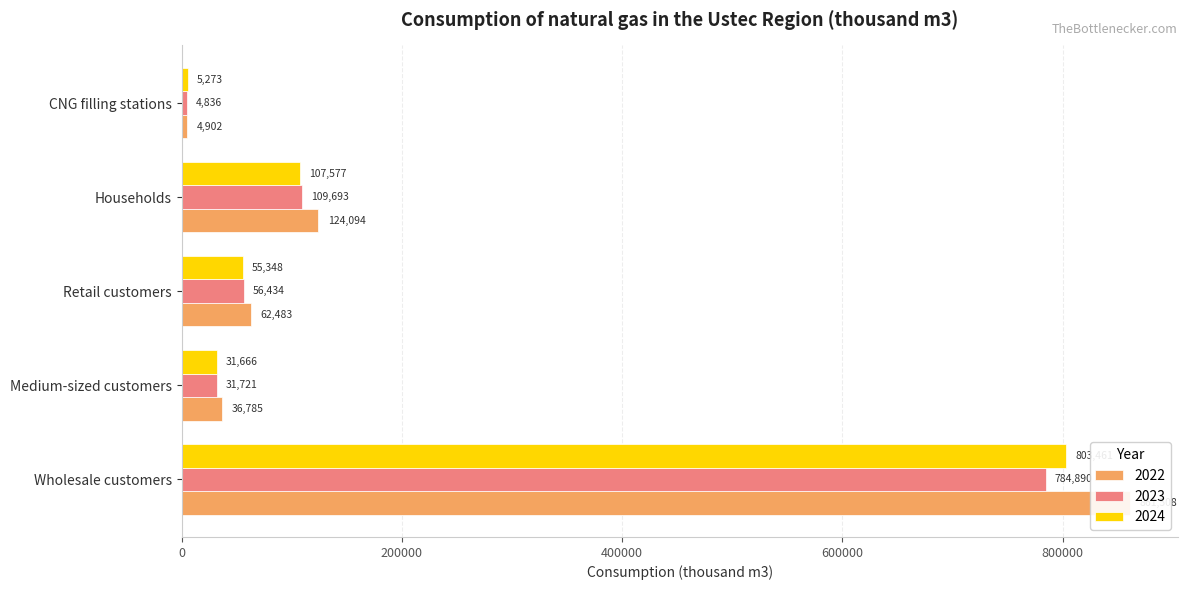

At how many categories does at least one series exceed 56146?

3